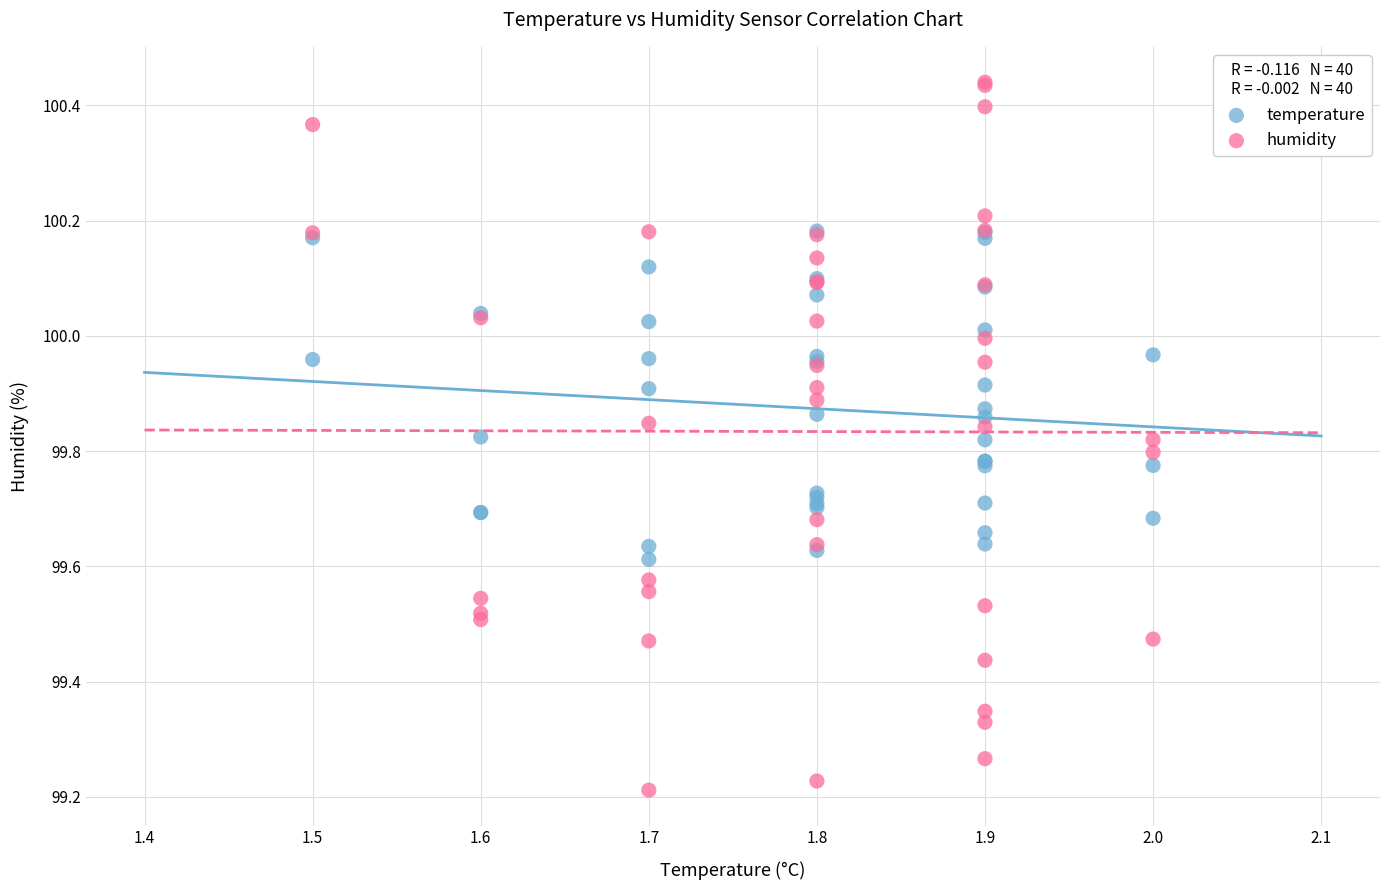

Which series has the largest Y range (max minus min)?

humidity